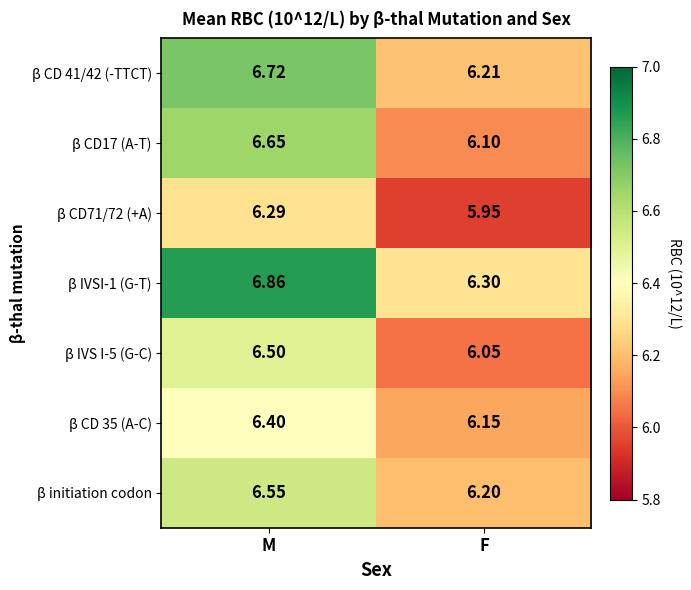

Is the value of β CD 35 (A-C) at M greater than the value of β CD 41/42 (-TTCT) at F?

Yes